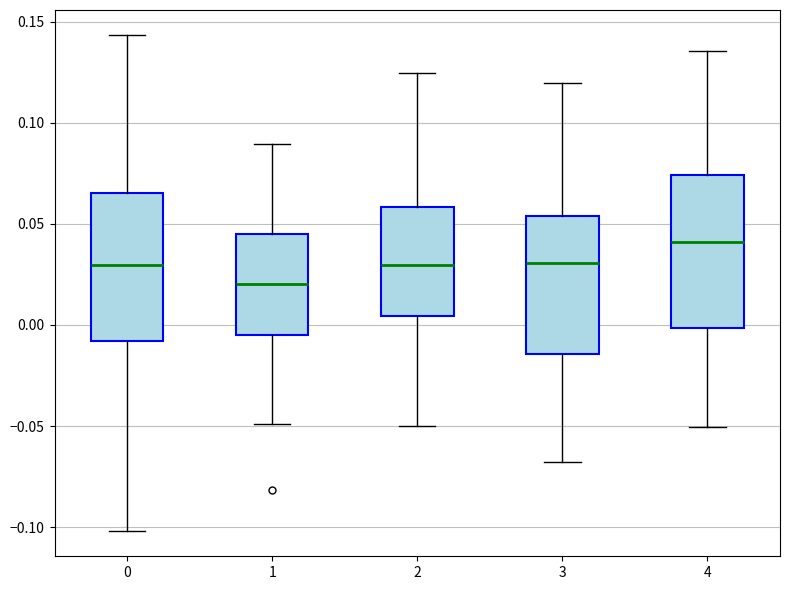

Which box has the lowest median line?

1